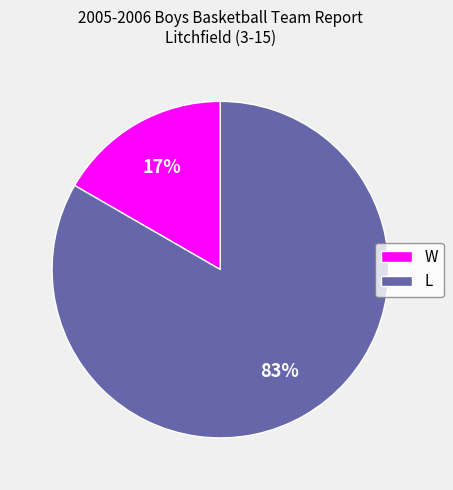

How many slices are in this pie chart?

2